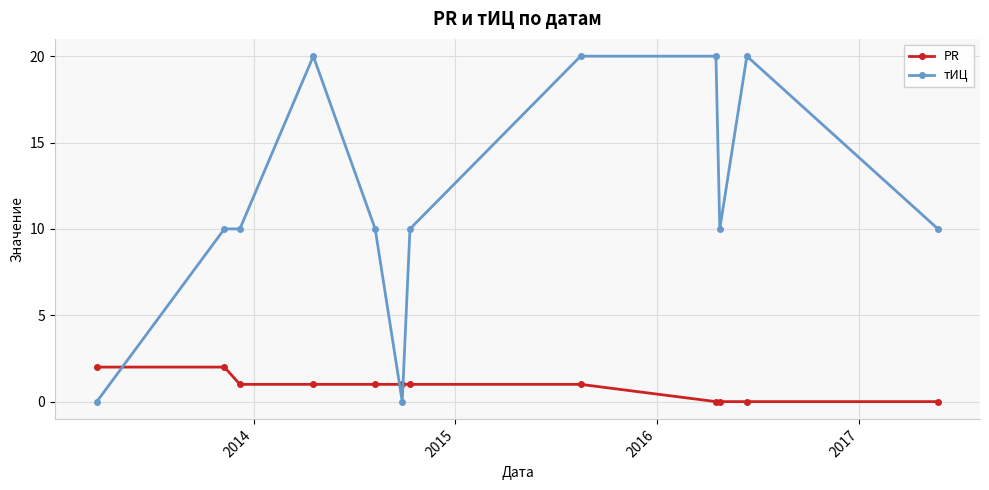

Reading left to right, list all the values displayed in this chart.

PR: 2	2	1	1	1	1	1	1	0	0	0	0
тИЦ: 0	10	10	20	10	0	10	20	20	10	20	10